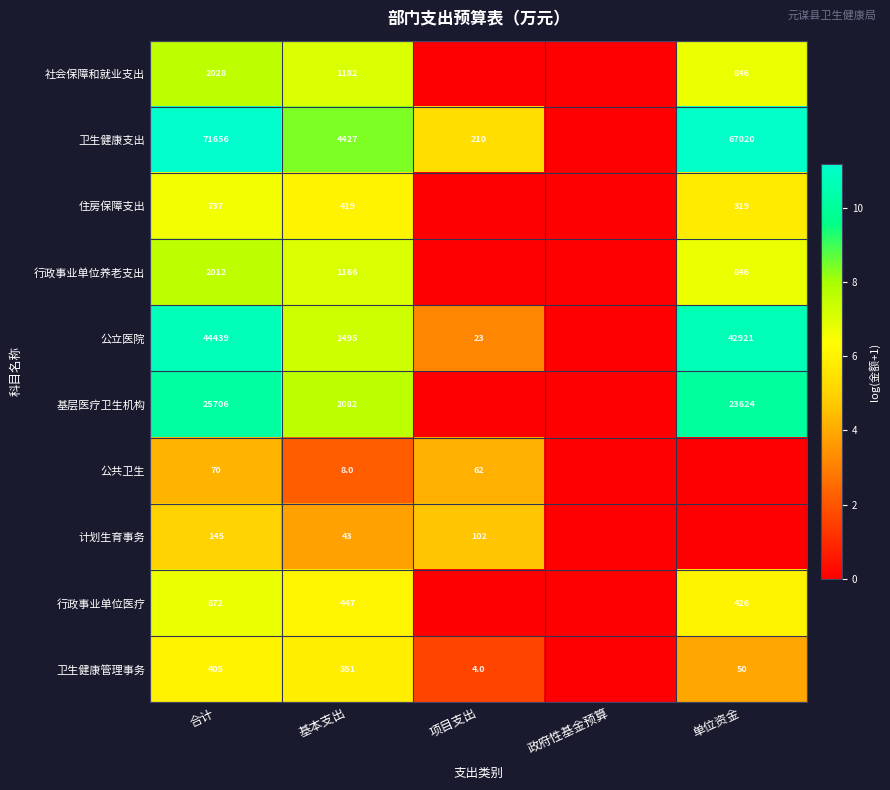

At 单位资金, list the series in order from largest to smallest.

卫生健康支出, 公立医院, 基层医疗卫生机构, 社会保障和就业支出, 行政事业单位养老支出, 行政事业单位医疗, 住房保障支出, 卫生健康管理事务, 公共卫生, 计划生育事务